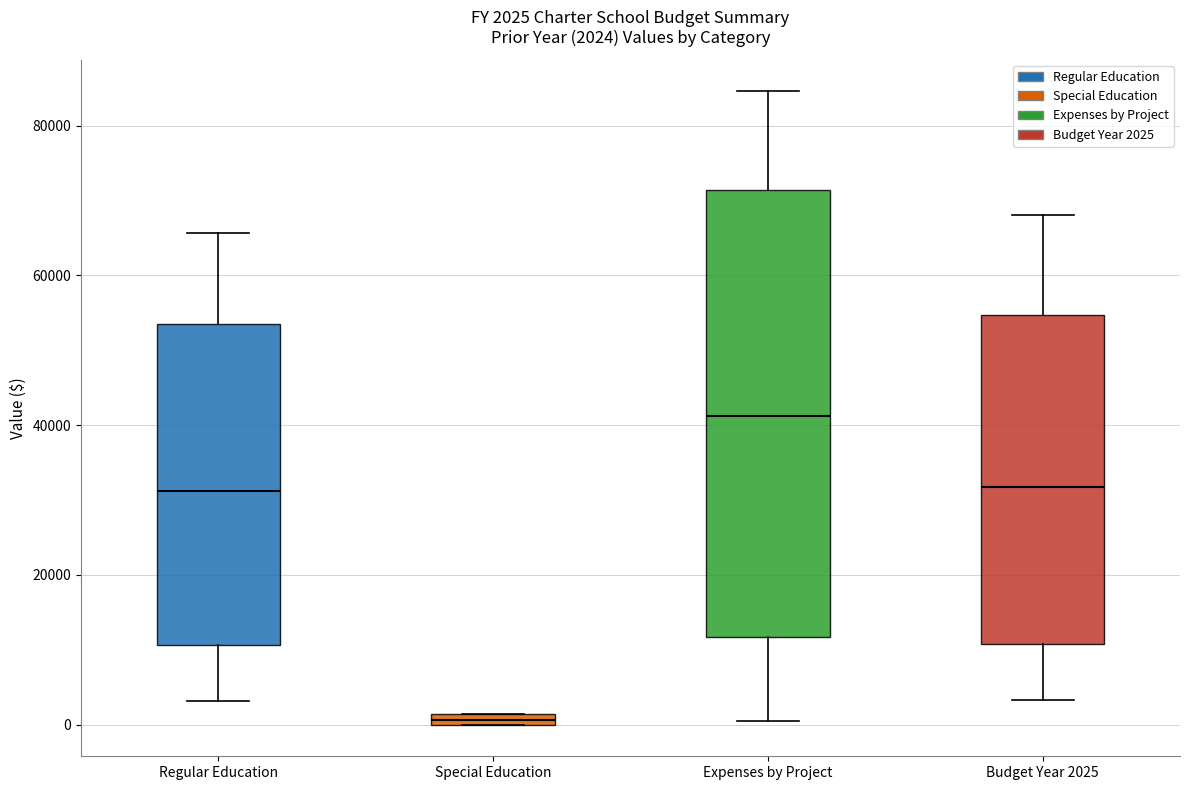

Which box is the tallest, from its lower edge to its upper edge?

Expenses by Project